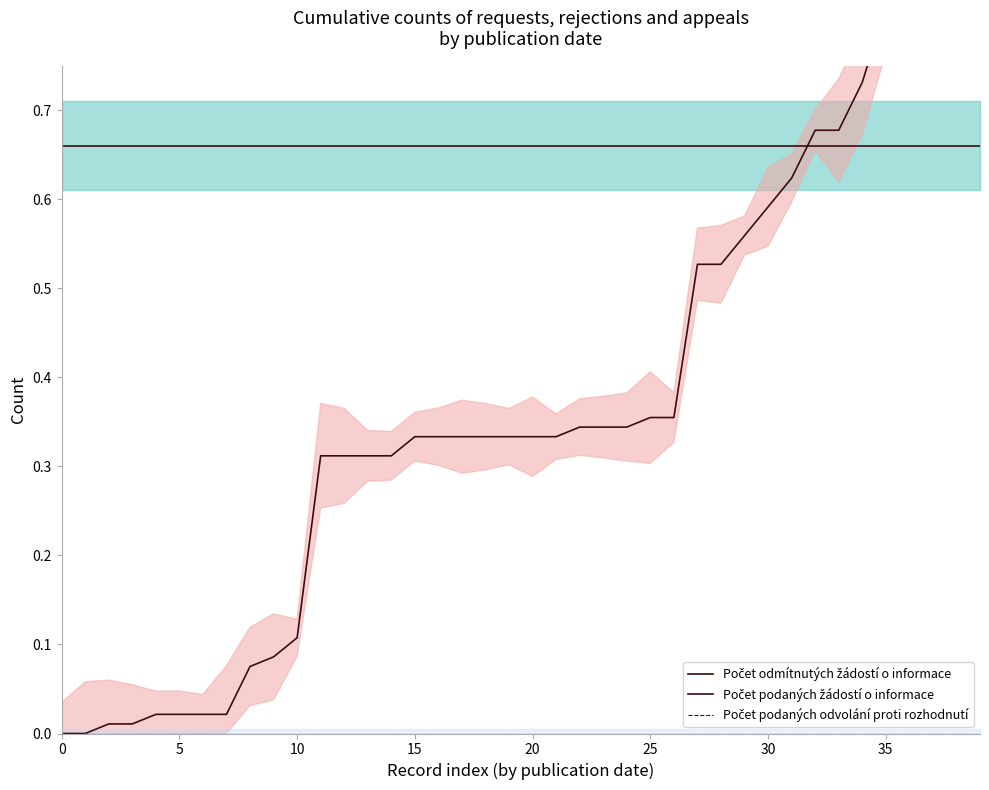

What is the maximum value shown in the chart?

1.0